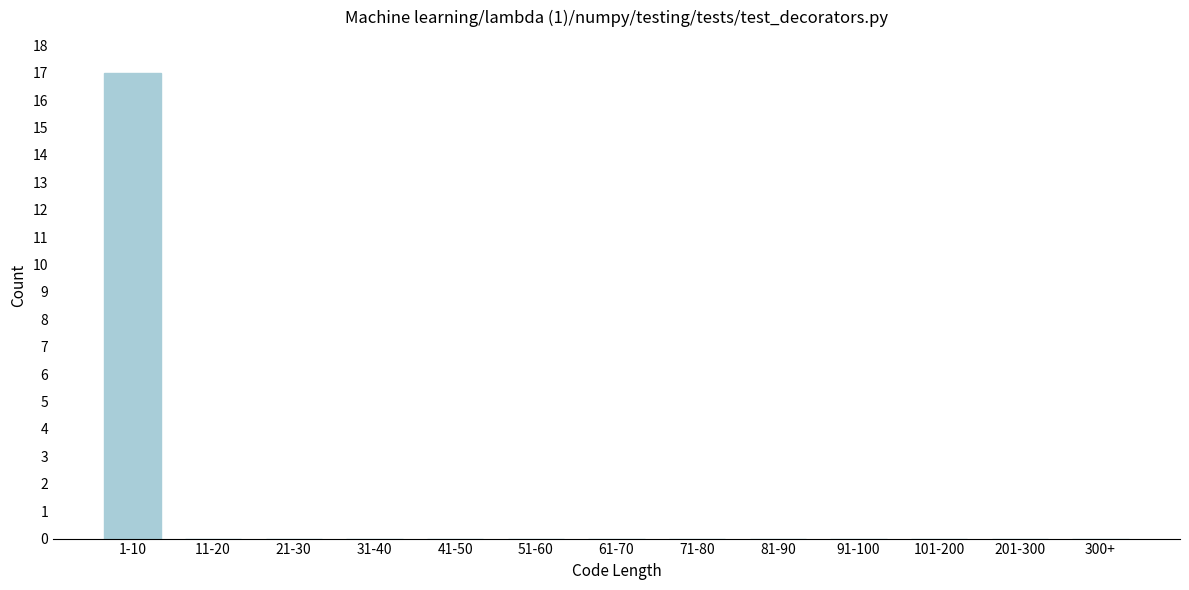

Reading left to right, what are all the values shown in this chart?

1-10=17	11-20=0	21-30=0	31-40=0	41-50=0	51-60=0	61-70=0	71-80=0	81-90=0	91-100=0	101-200=0	201-300=0	300+=0